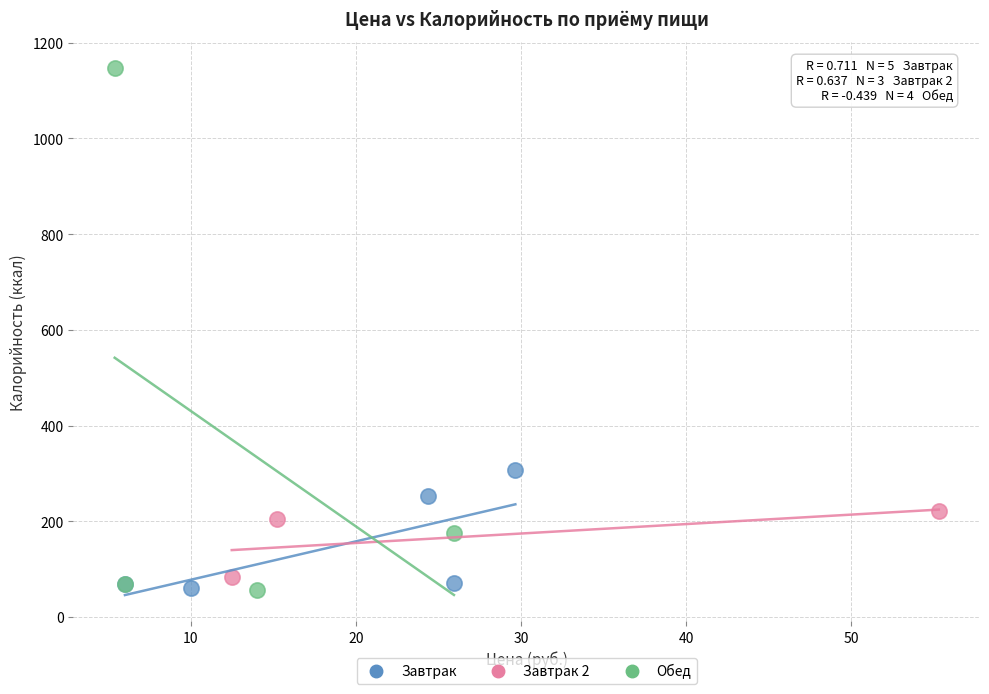

Which series contains the highest Y value?

Обед